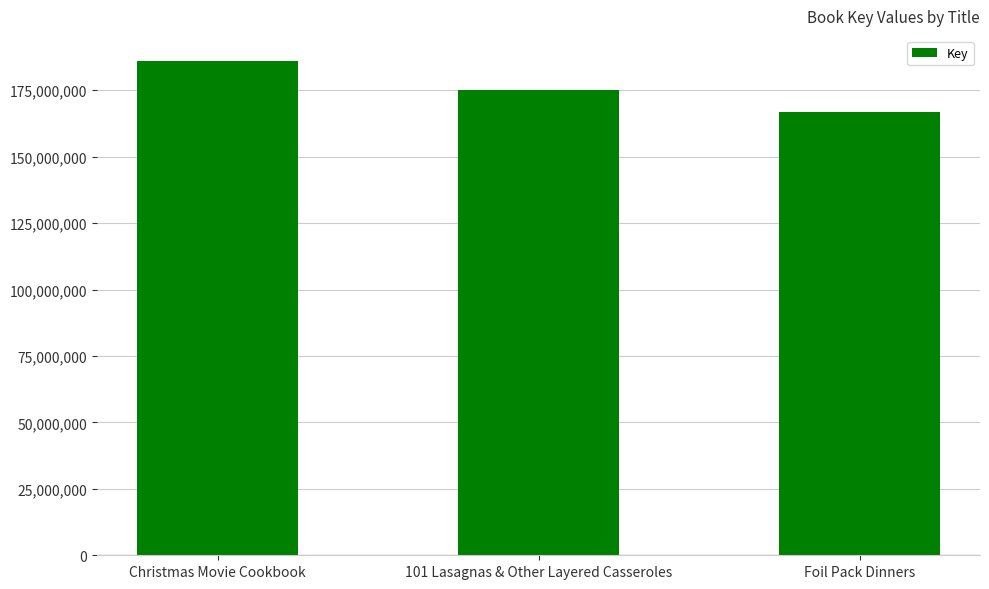

How many values are below 175160607?

1